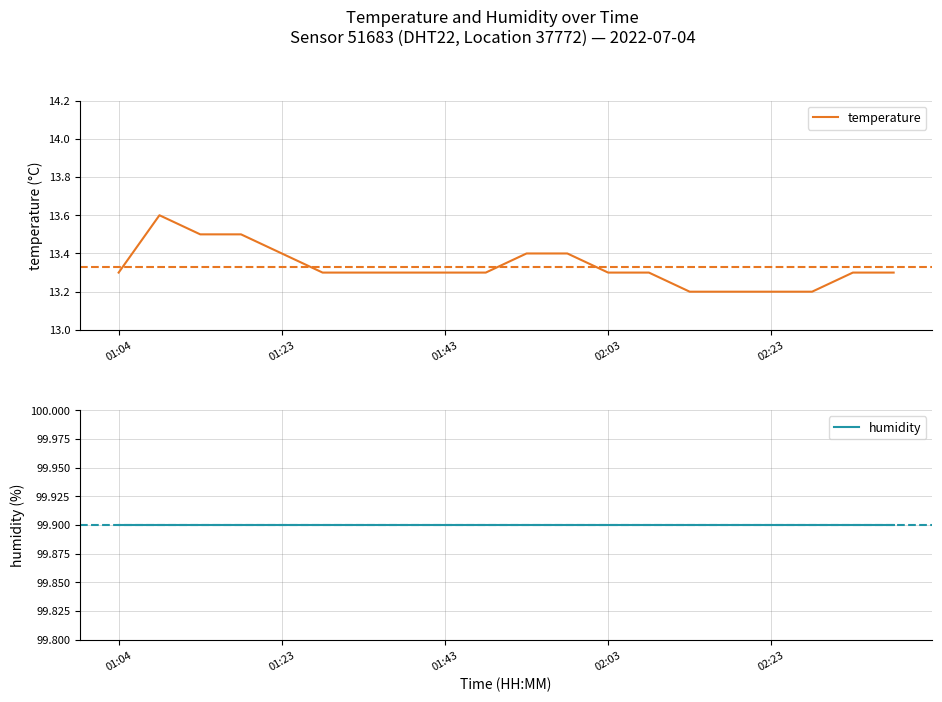

True or false: humidity and temperature intersect in this chart.

False